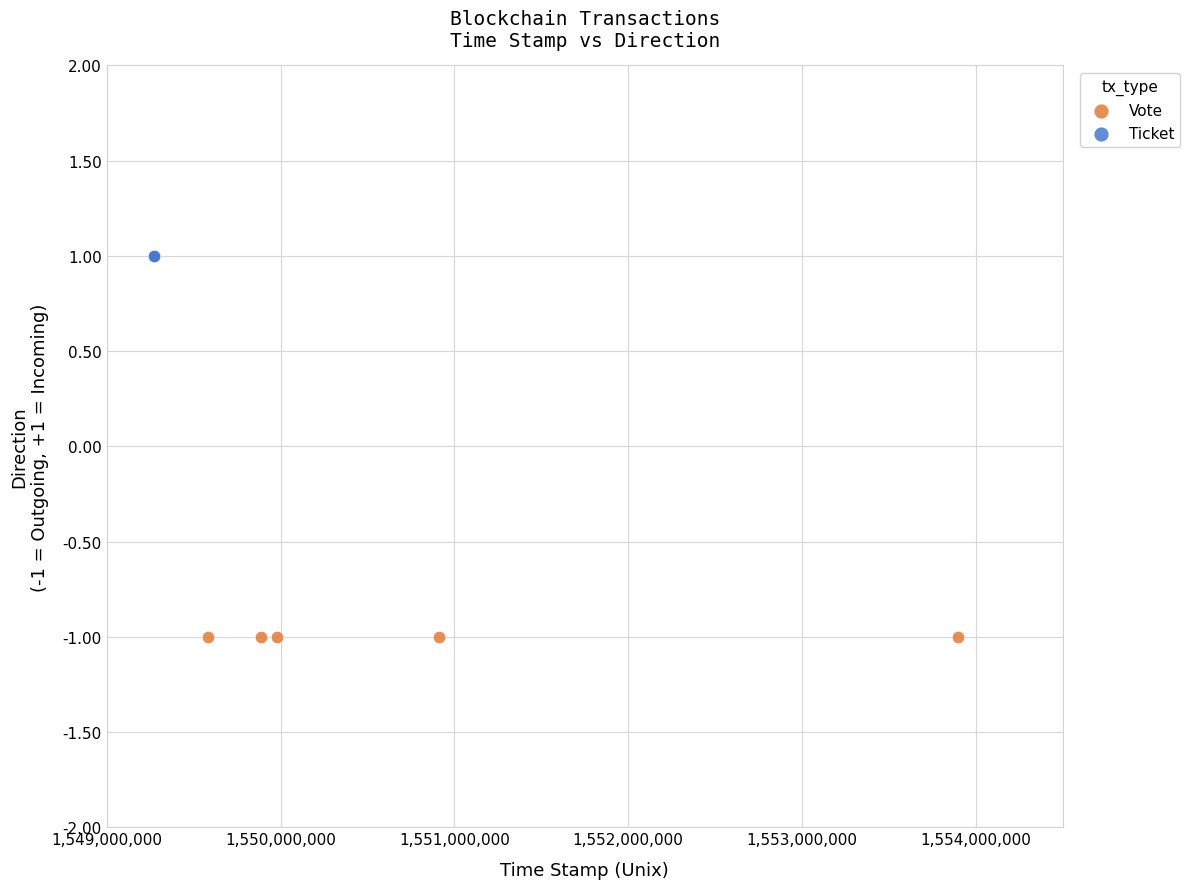

Which series reaches the minimum Y coordinate?

Vote